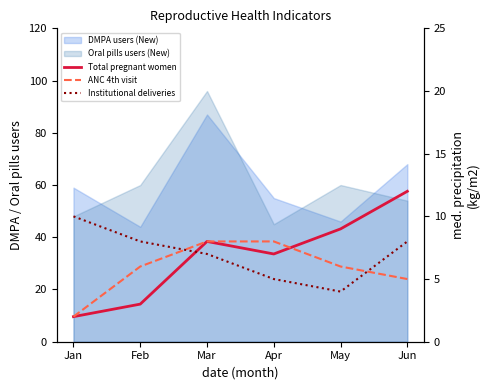

The value of Institutional deliveries at Jan is 17. True or false?

False